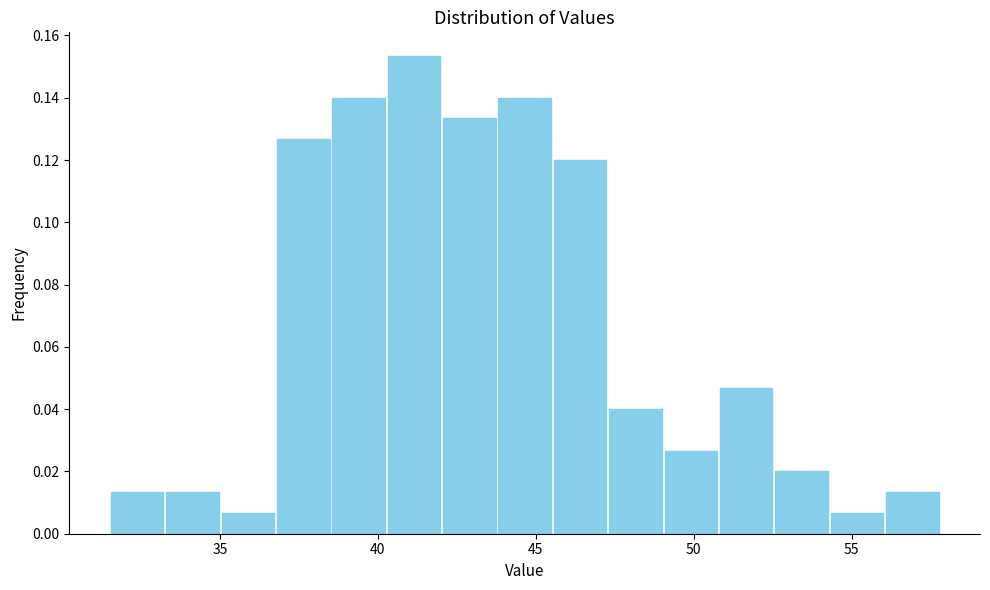

Around what value on the x-axis is the tallest bar? Give the approximate position of its centre, as read against the axis.

41.0